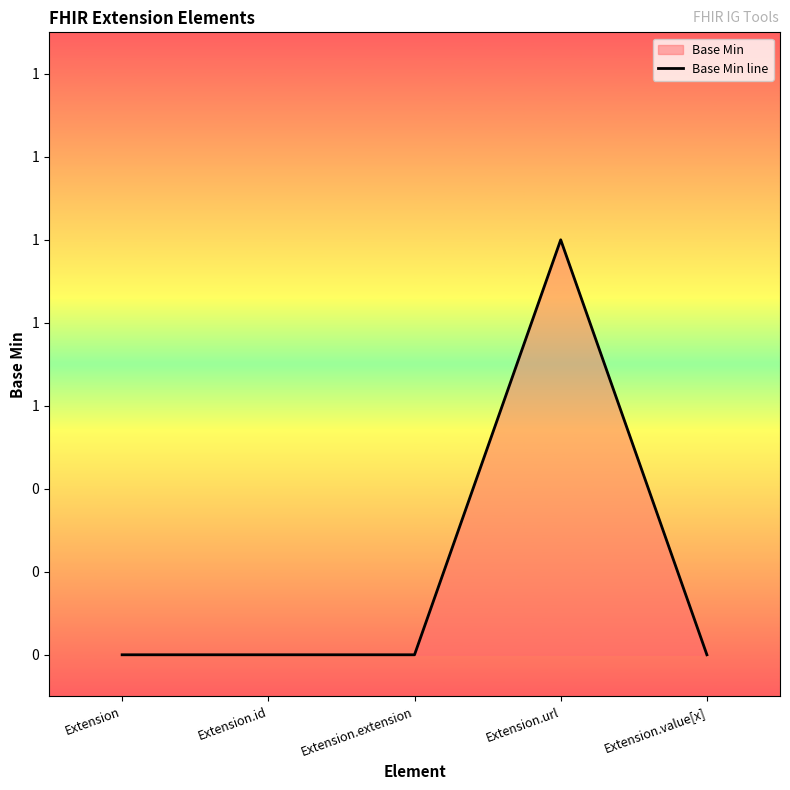

Reading right to left, list all the values displayed in this chart.

0	1	0	0	0